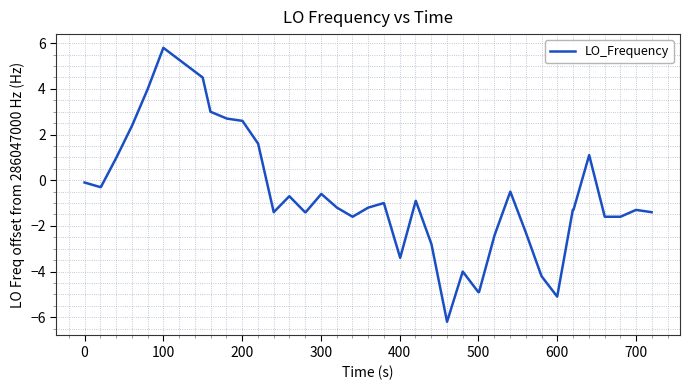

What is the difference between the maximum and minimum values?

12.0